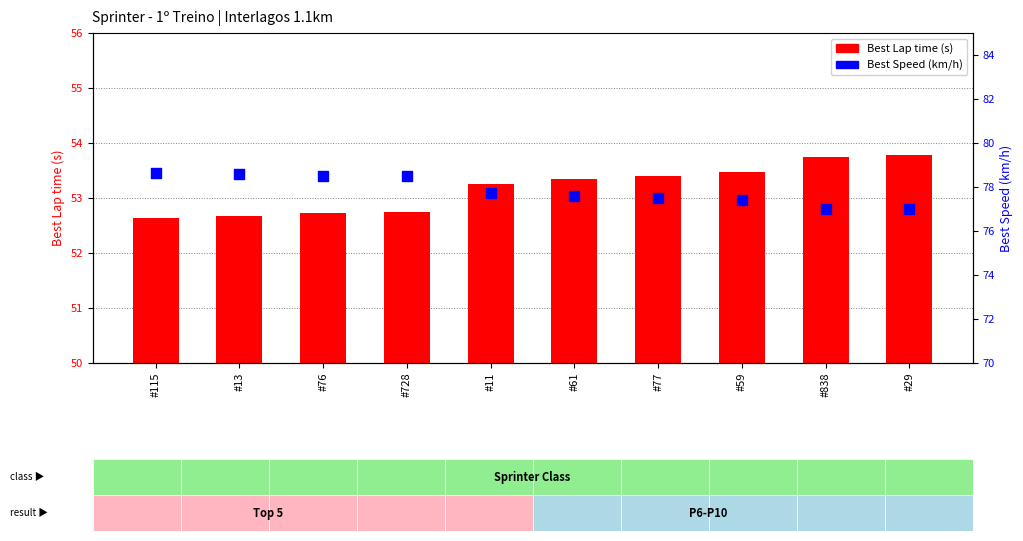

Which series has the largest Y range (max minus min)?

Best Speed (km/h)